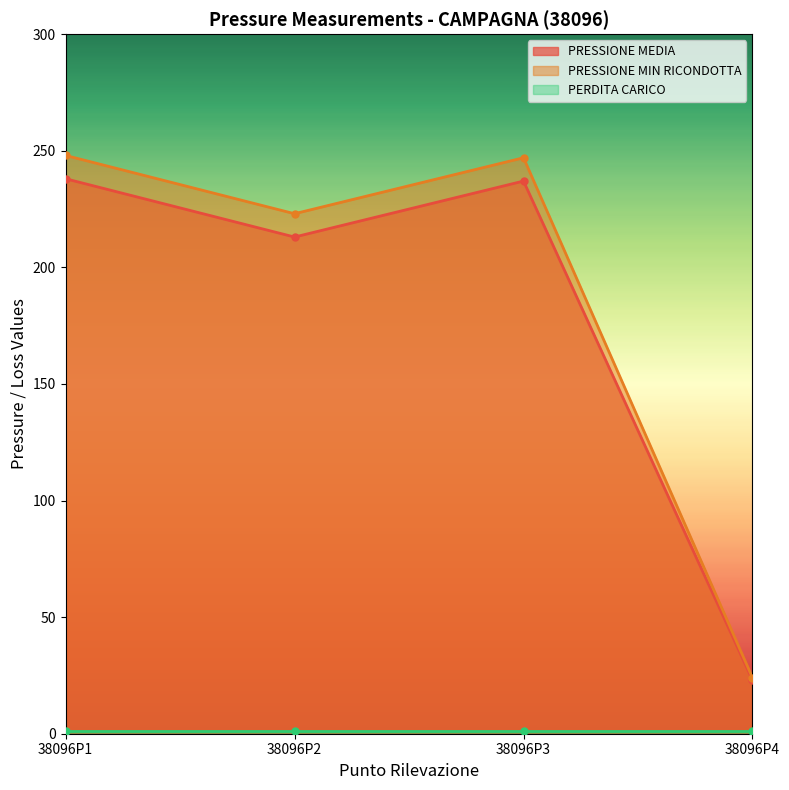

Which series has the largest range (max minus min)?

PRESSIONE MIN RICONDOTTA